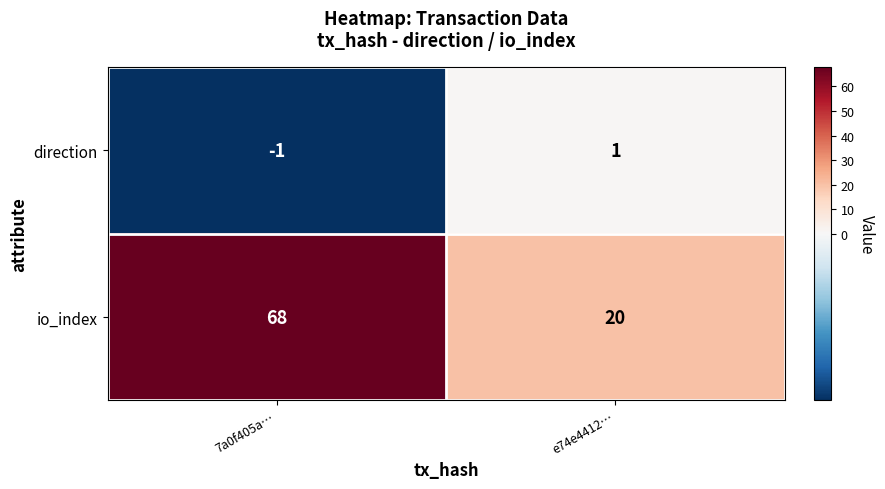

At which category does the chart reach its peak across all series?

7a0f405a…